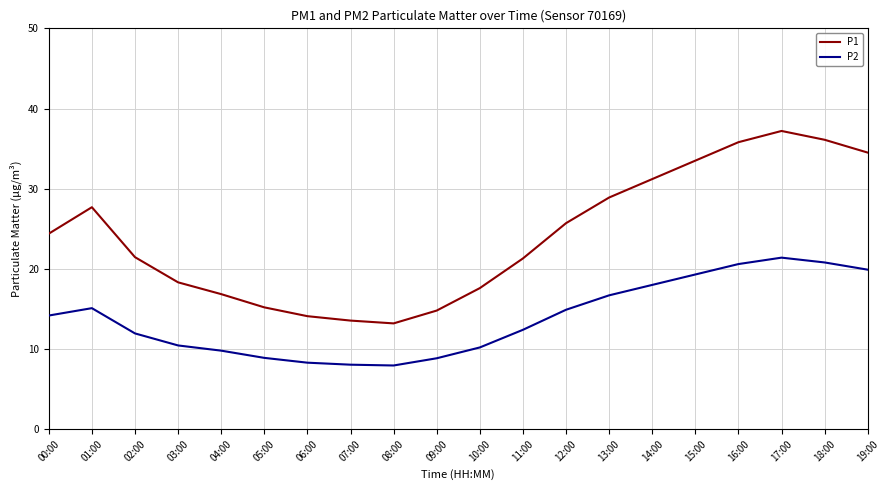

What is the difference between the P1 values at 00:00 and 06:00?

10.3